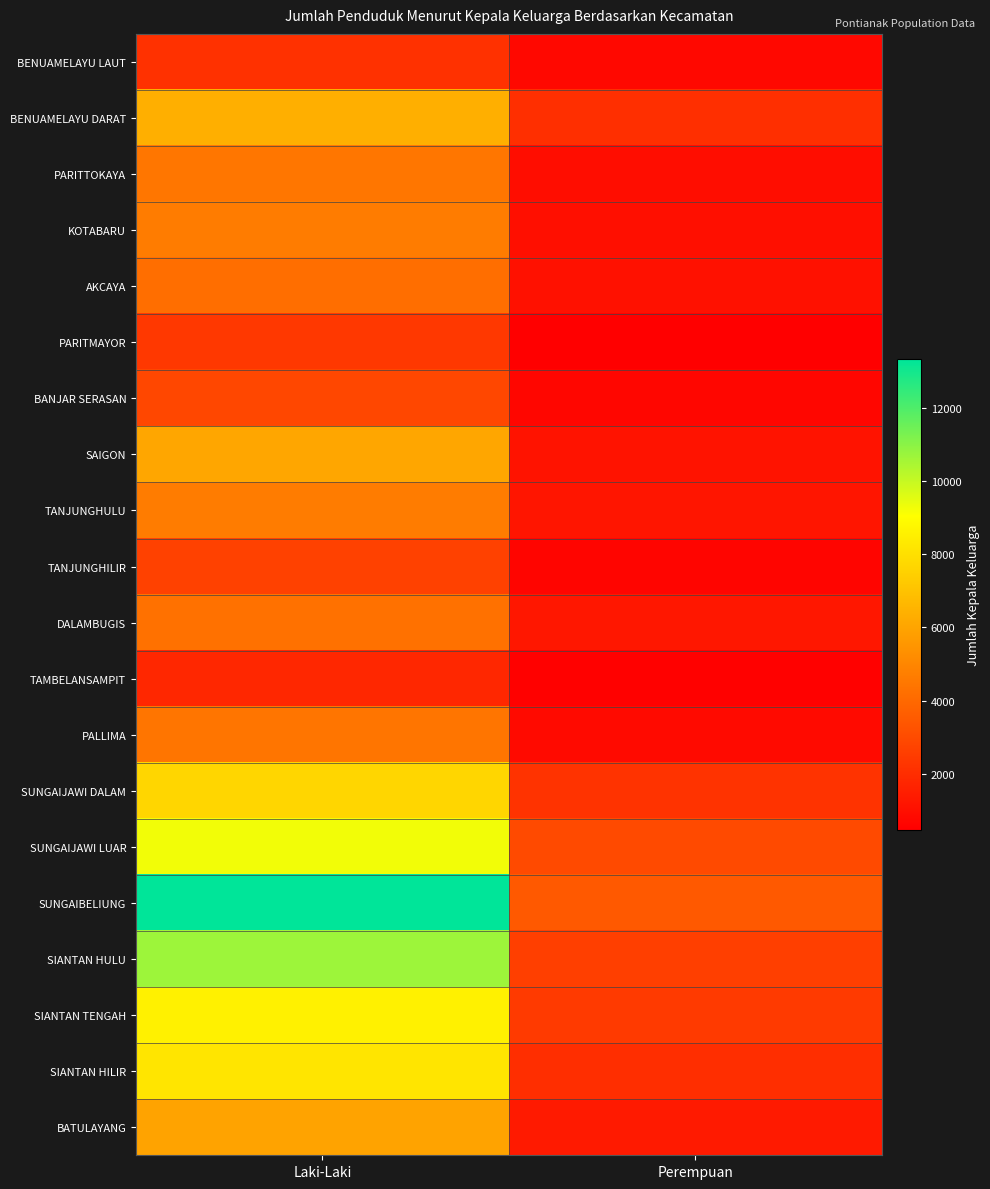

Between Perempuan and Laki-Laki, which is larger?

Laki-Laki